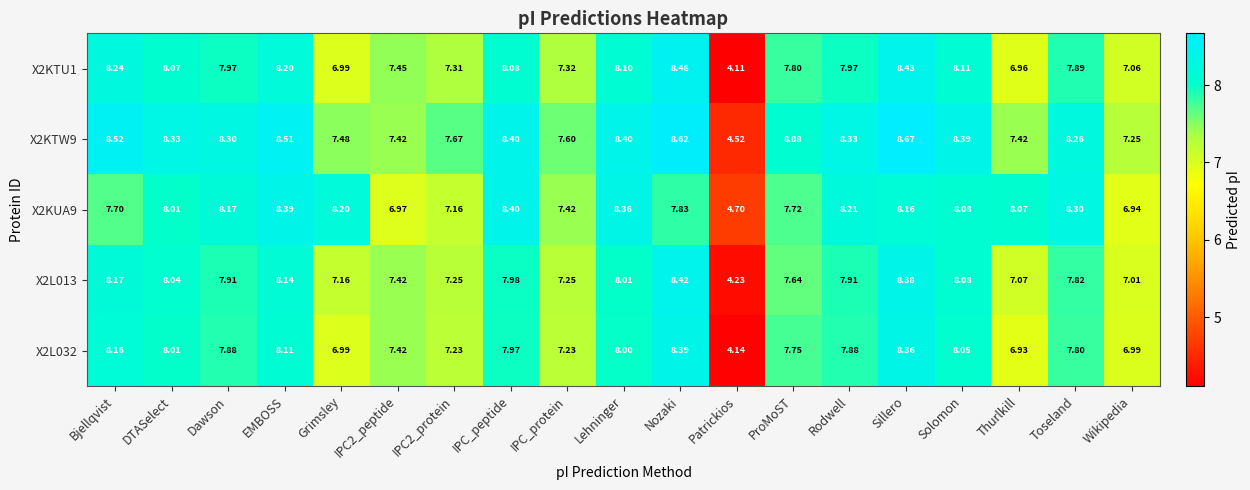

At how many categories does at least one series exceed 7?

18